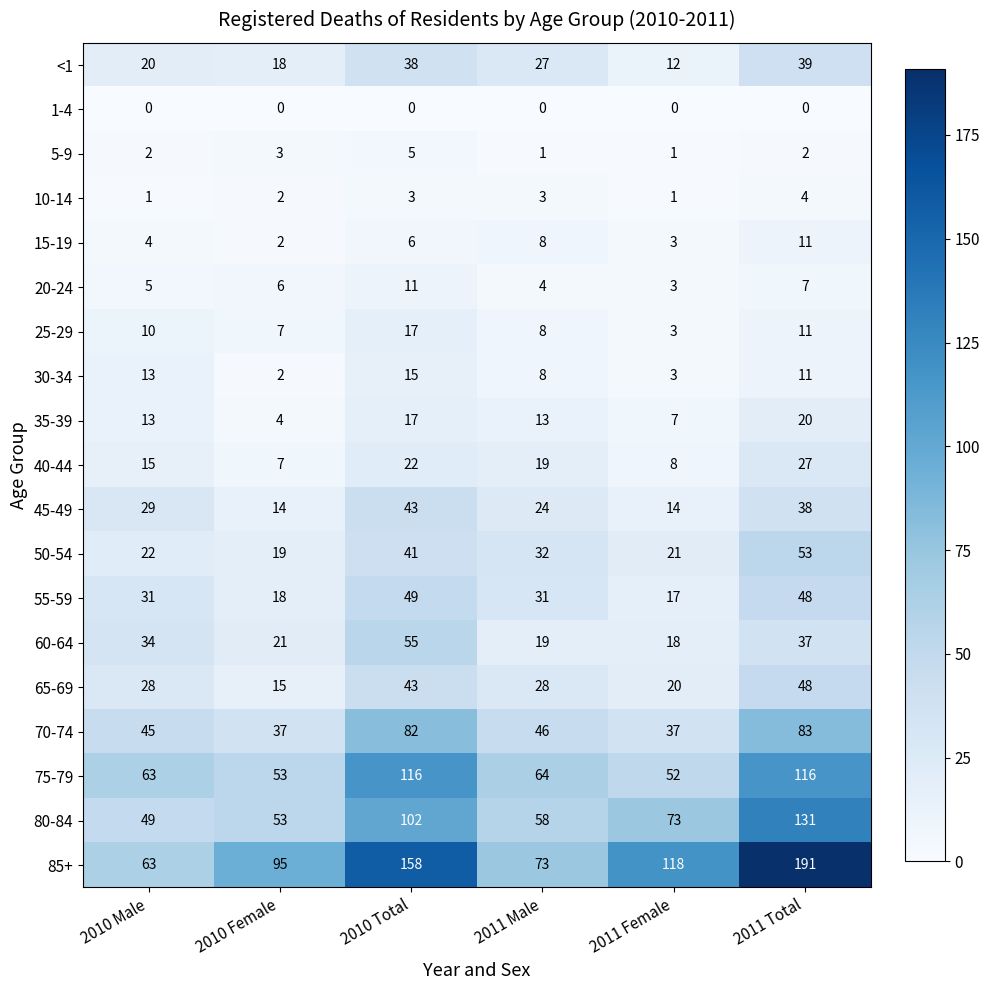

Which series changed the most between 2010 Male and 2011 Female?

85+